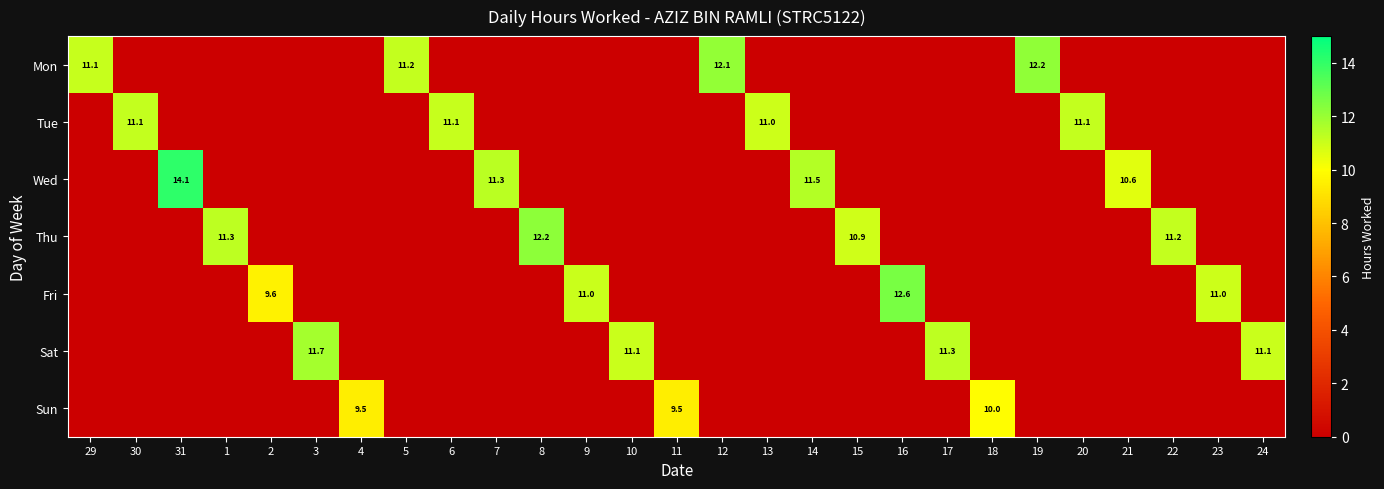

What is the spread (max minus min) of values at 18?

10.0